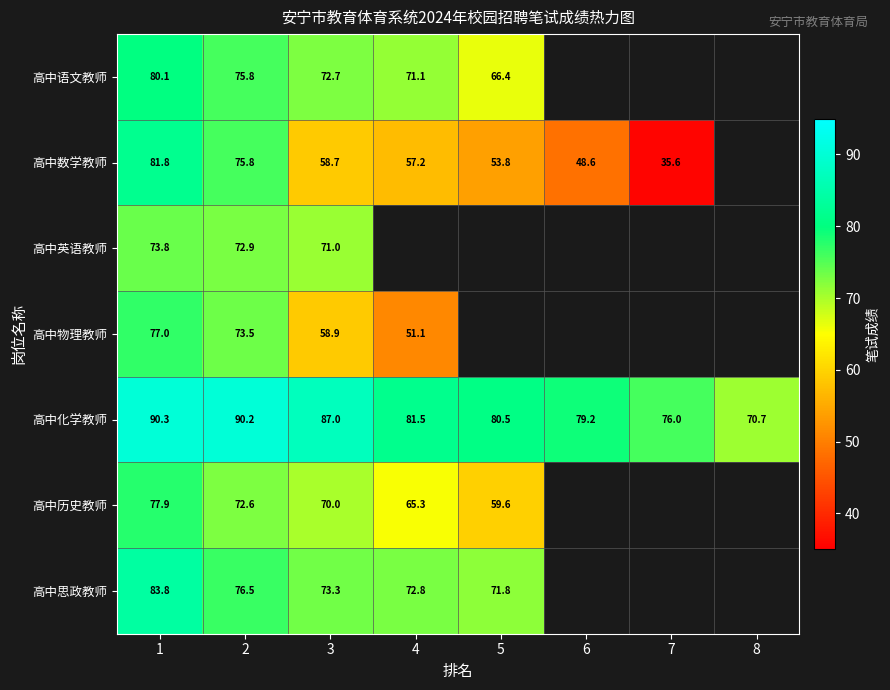

What is the difference between the highest and lowest values at 5?

26.6